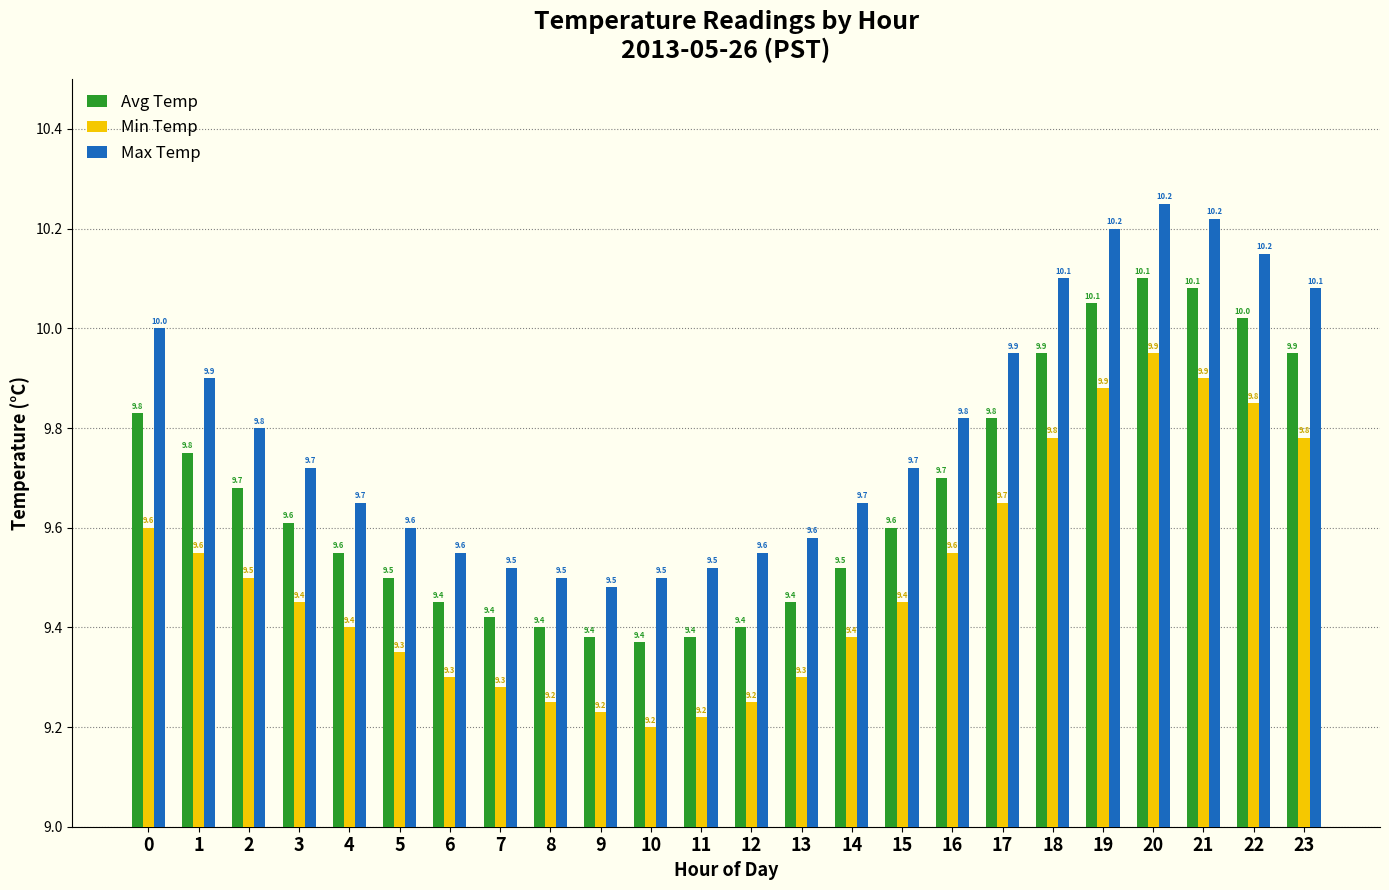

The value of Max Temp at 10 is 5.4. True or false?

False